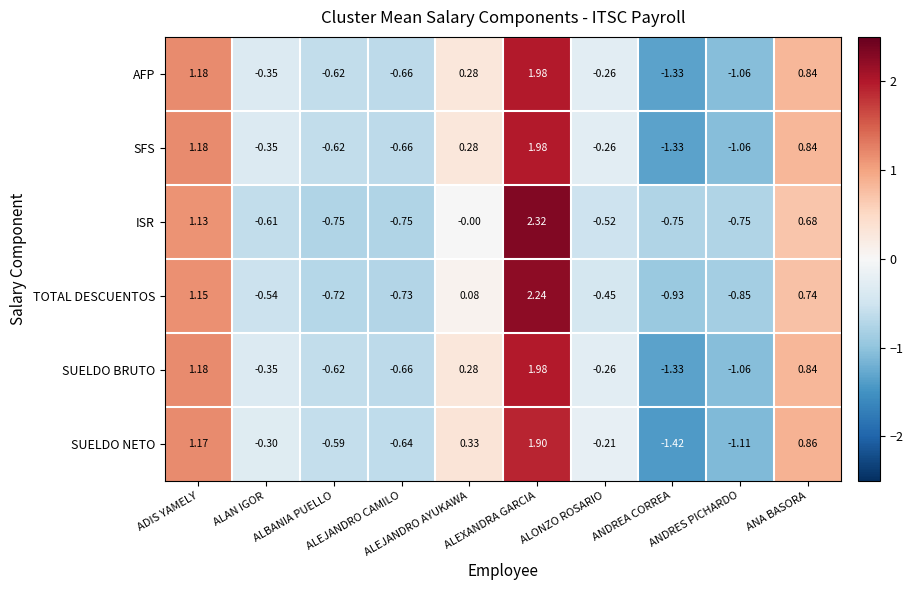

Which series has the widest spread of values?

SUELDO NETO